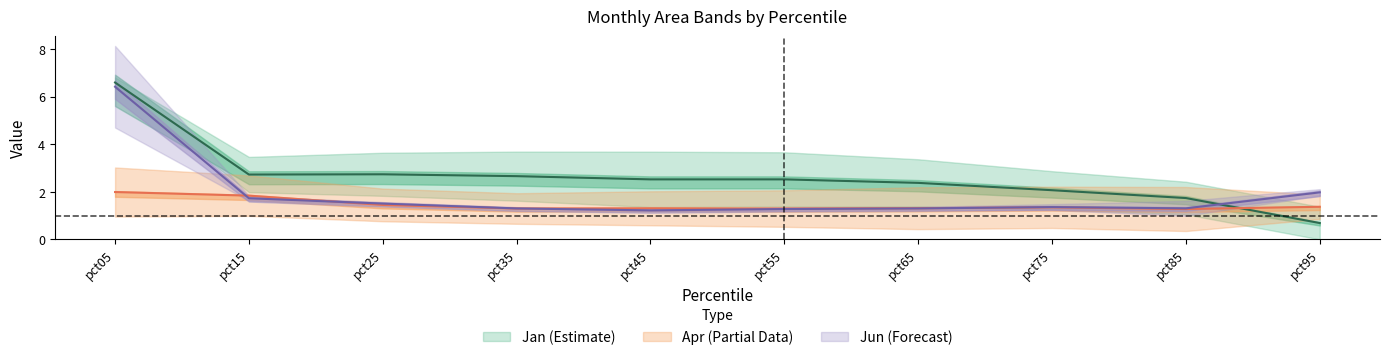

How many categories are shown in the chart?

10